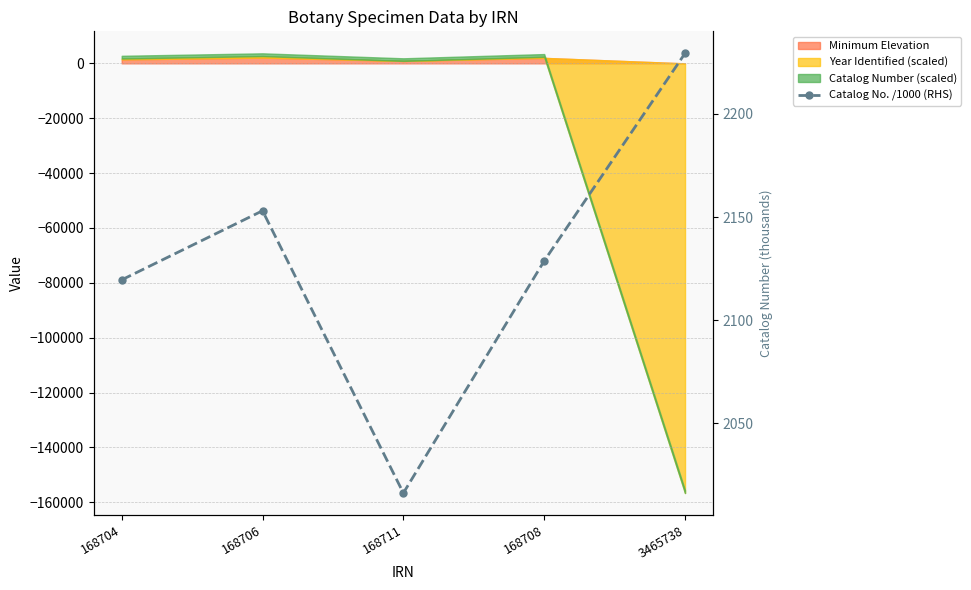

How many data points does each series have?

5